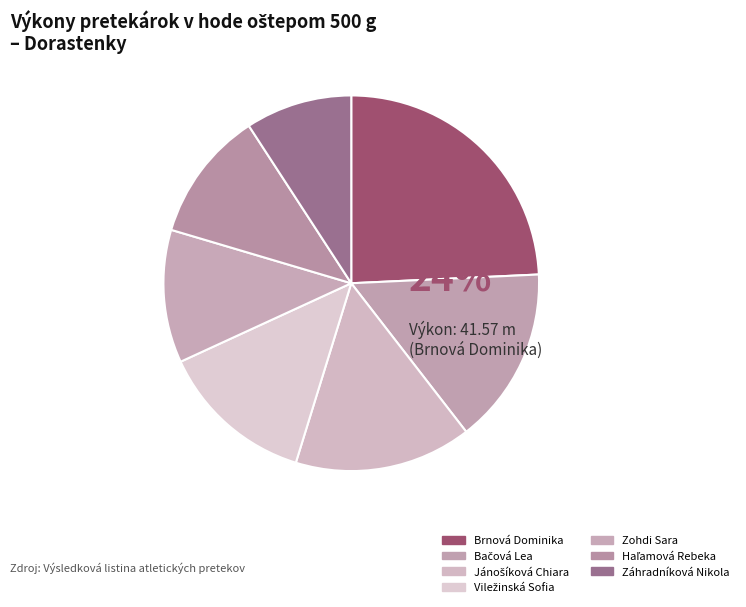

True or false: Brnová Dominika accounts for 24% of the total.

True